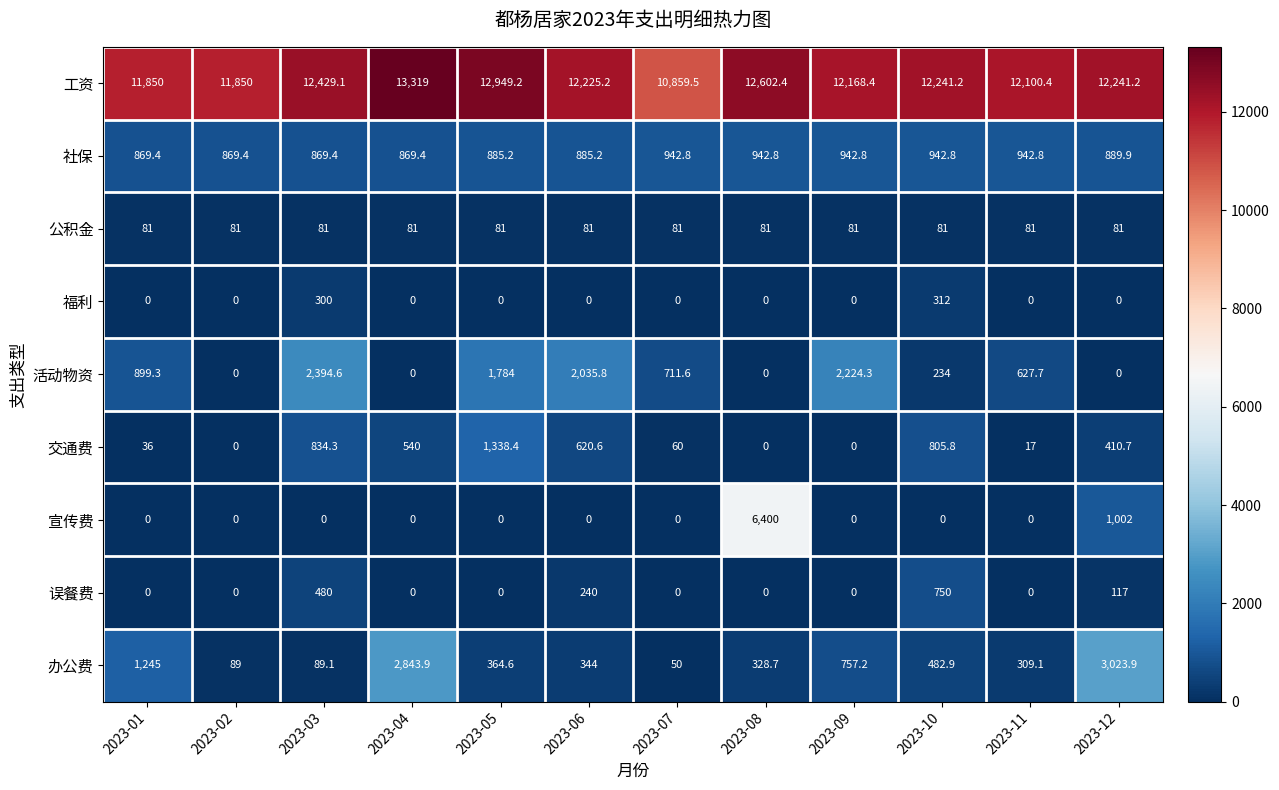

At how many categories does at least one series exceed 2988?

12